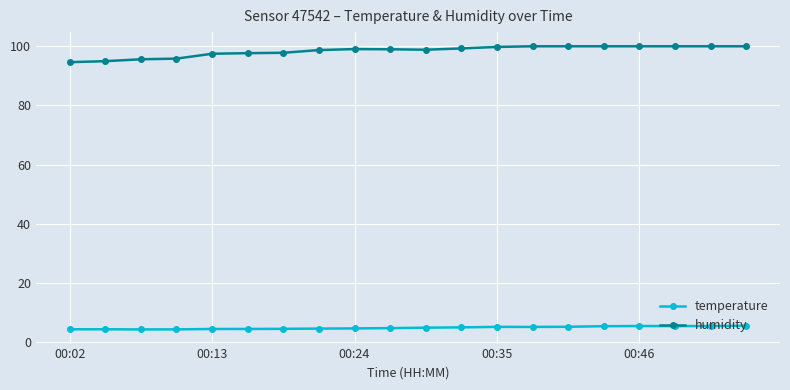

Which series has the largest total across all categories?

humidity